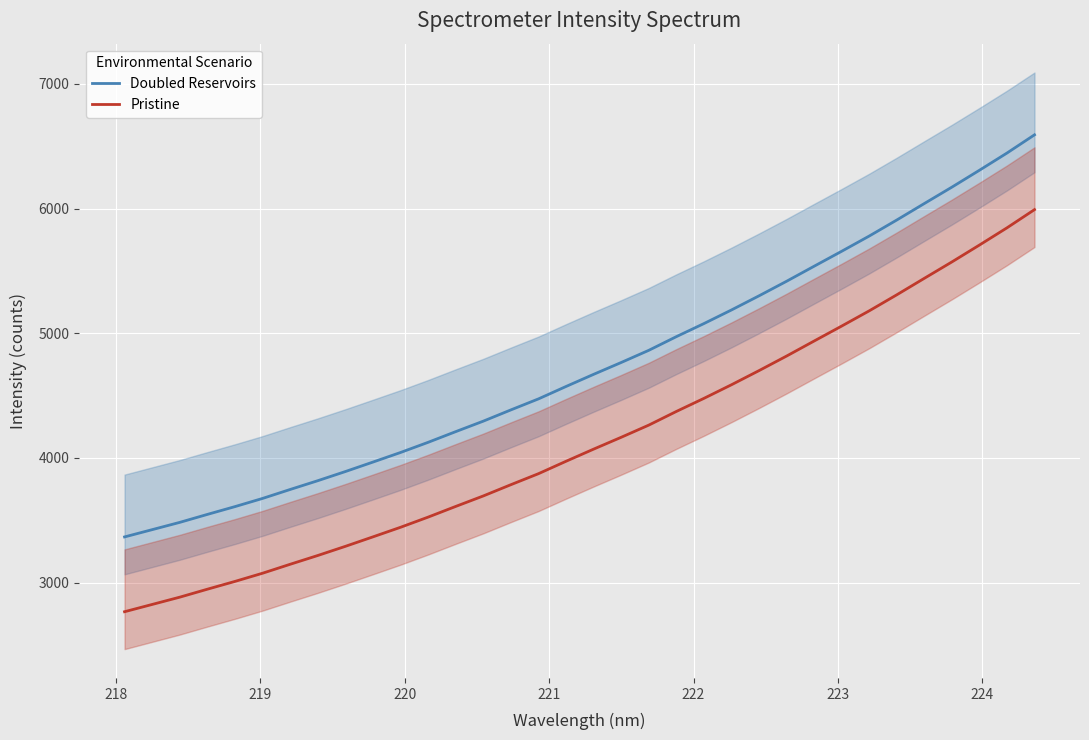

True or false: Doubled Reservoirs and Pristine intersect in this chart.

False